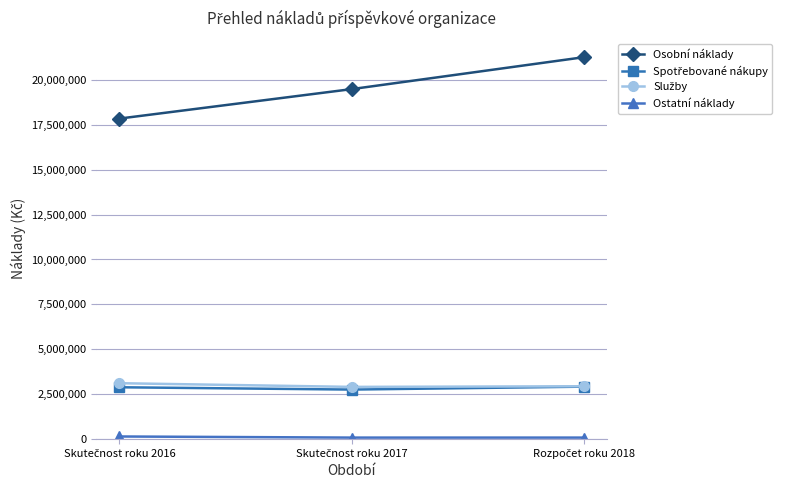

Which series has the largest total across all categories?

Osobní náklady